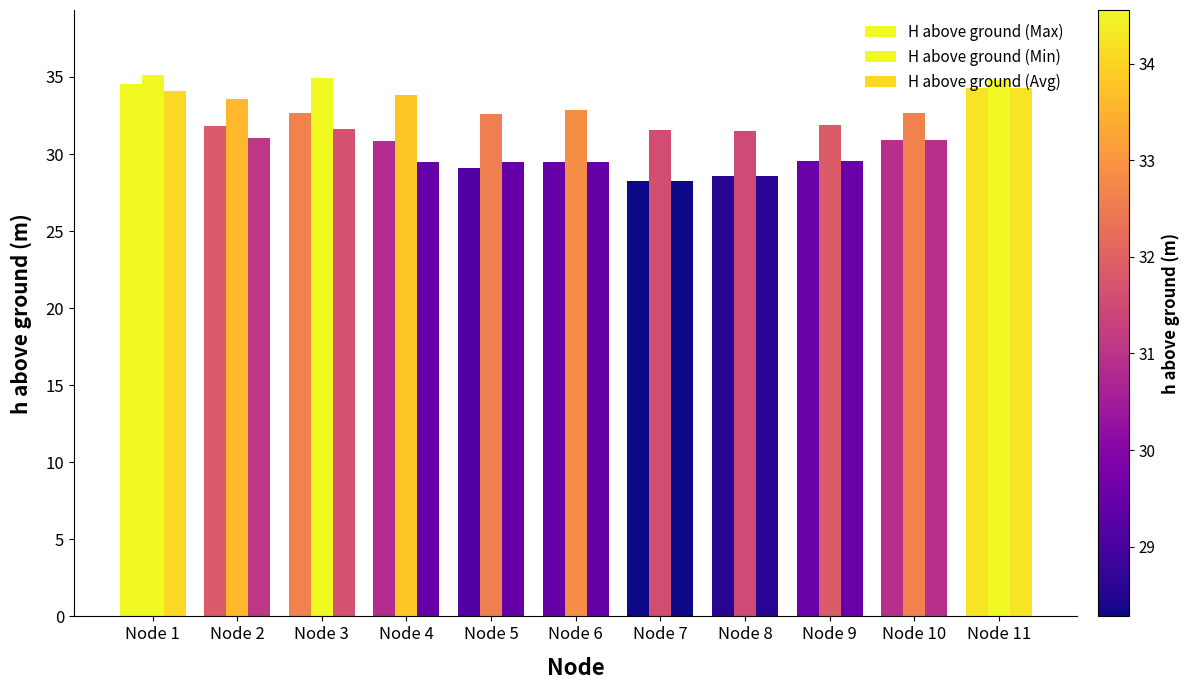

Reading left to right, transcribe all the data shown in this chart.

H above ground (Max): 34.6	31.8	32.6	30.8	29.1	29.5	28.3	28.6	29.5	30.9	34.3
H above ground (Min): 35.1	33.6	34.9	33.8	32.6	32.9	31.6	31.5	31.9	32.6	34.8
H above ground (Avg): 34.1	31.1	31.7	29.5	29.5	29.5	28.3	28.6	29.5	30.9	34.3